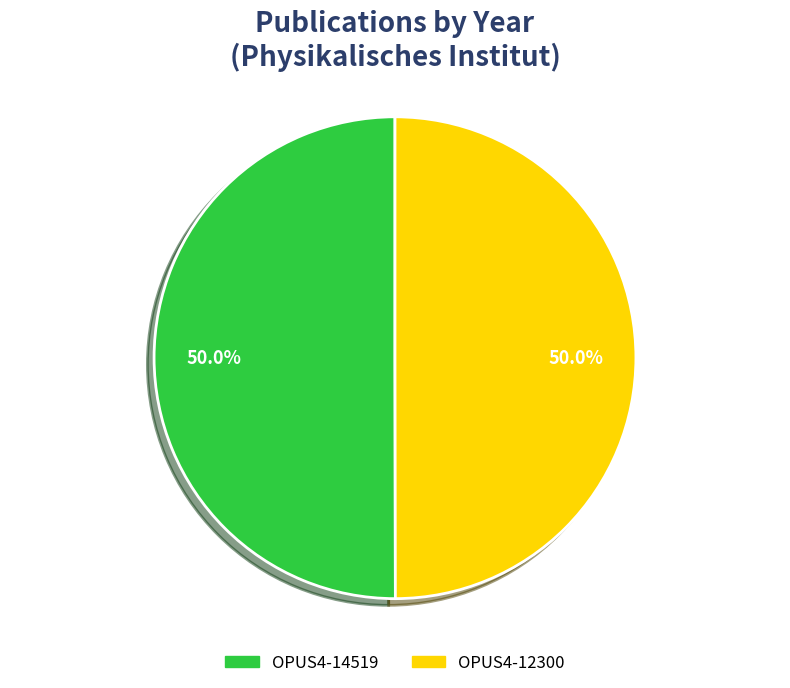

To the nearest percent, what portion does OPUS4-12300 represent?

50%